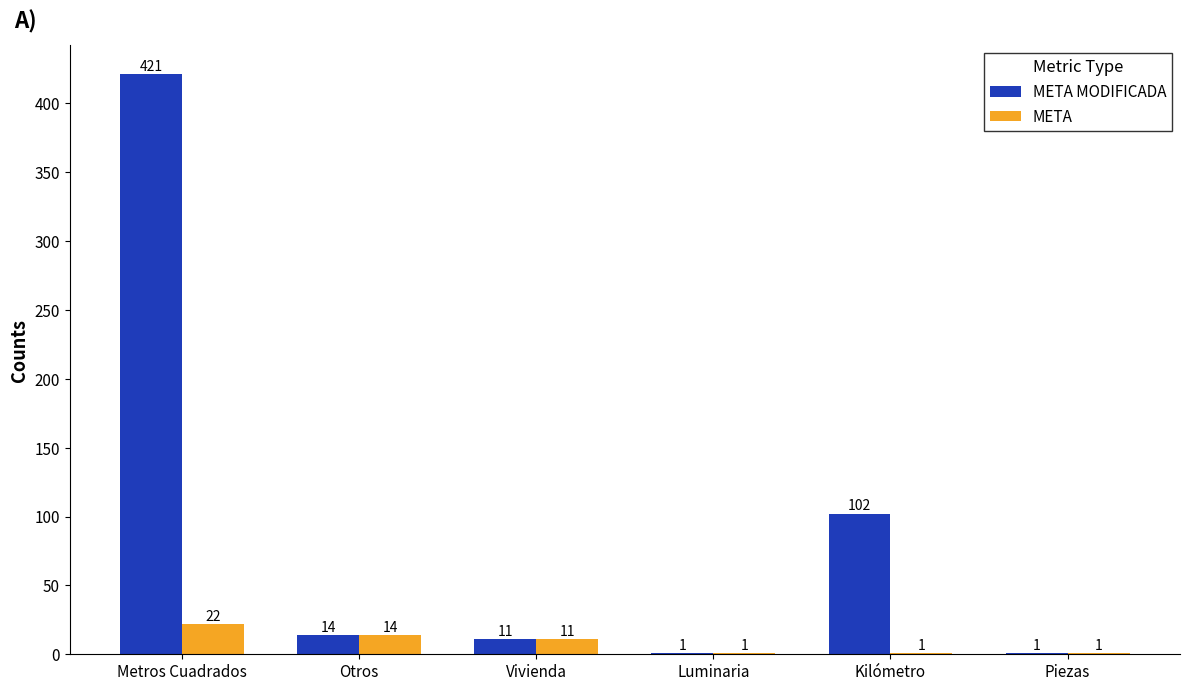

What is the sum of the META MODIFICADA values at Kilómetro and Otros?

116